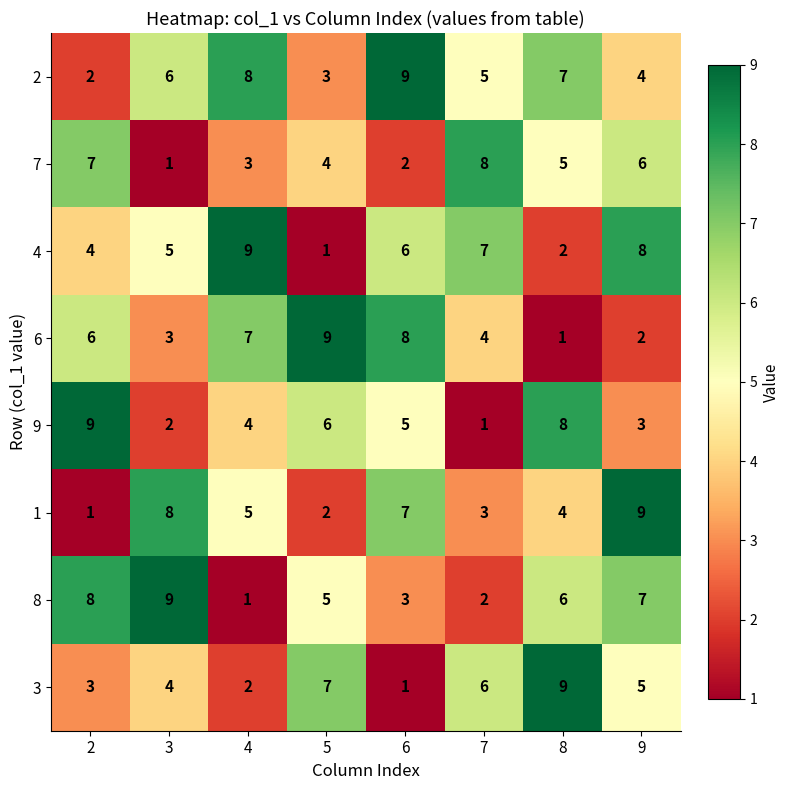

Is it true that 2 equals 2 at 2?

True